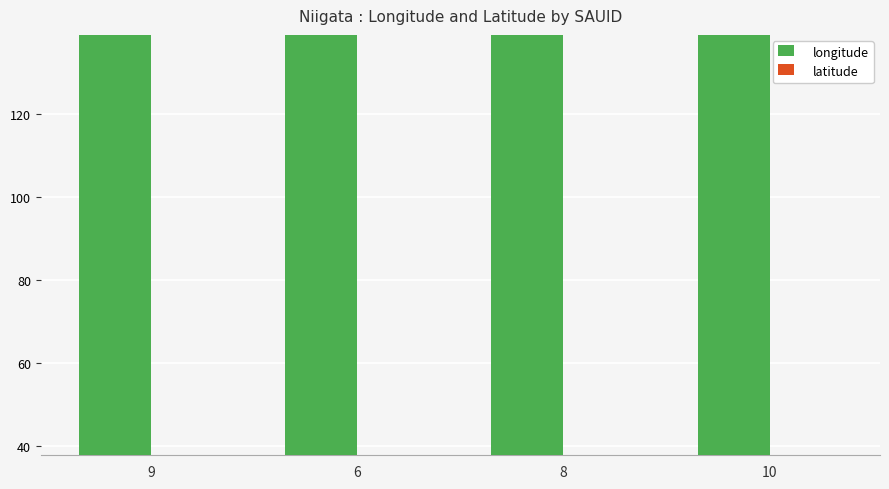

The latitude series shows 22.3 at 9. True or false?

False